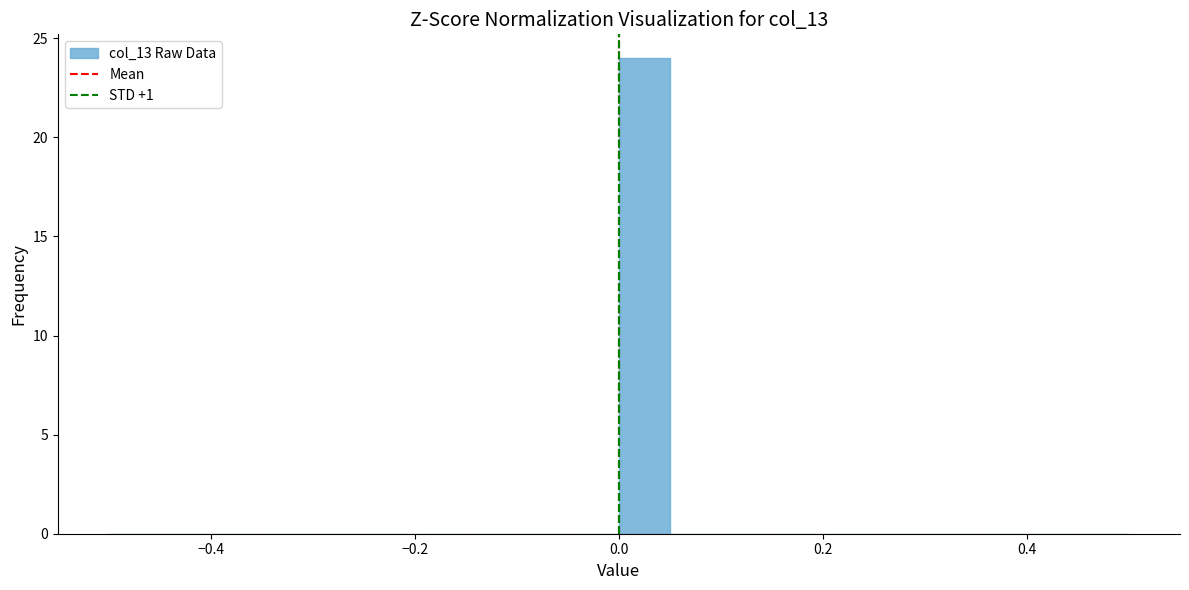

Around what value on the x-axis is the tallest bar? Give the approximate position of its centre, as read against the axis.

0.02